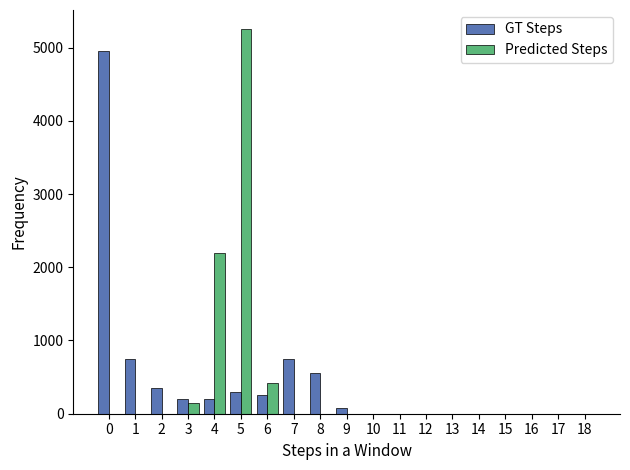

Count the number of data series in this chart.

2